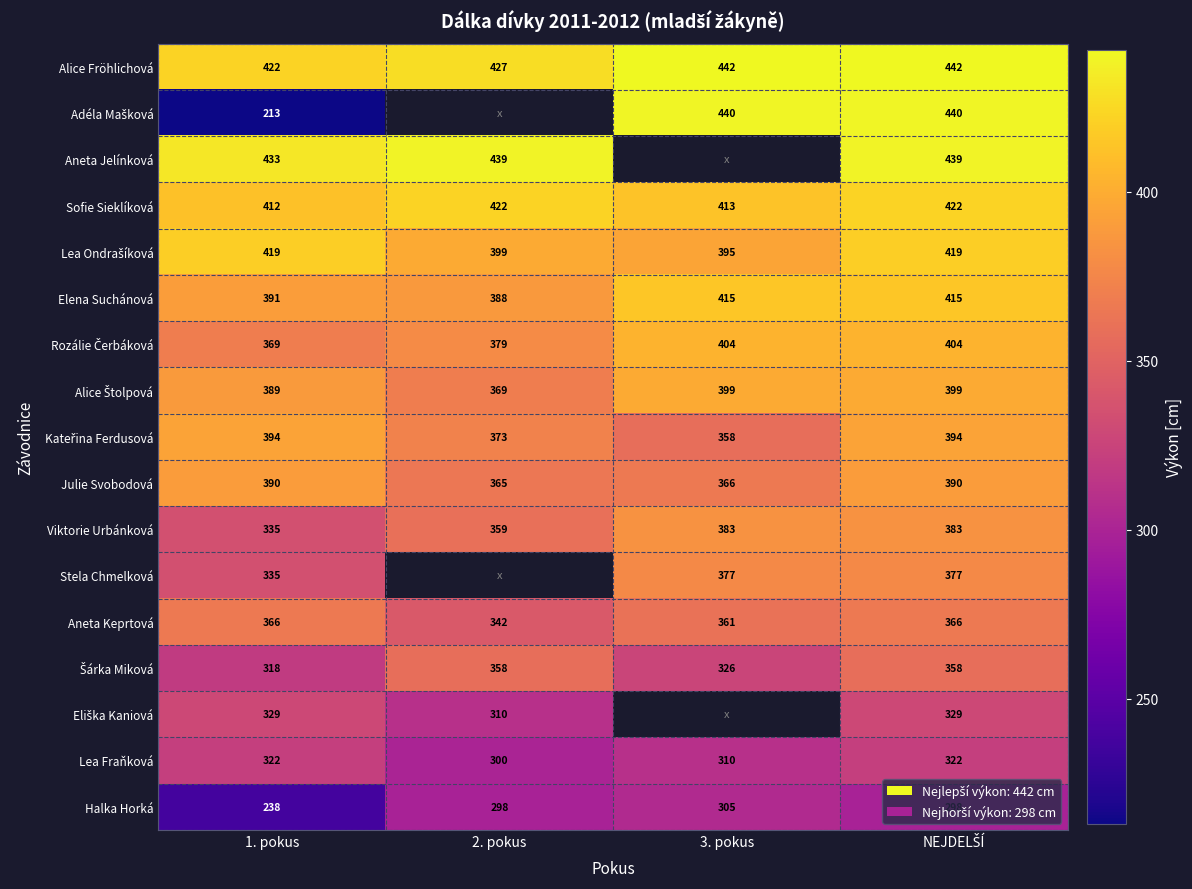

Which label corresponds to the largest value in the chart?

3. pokus